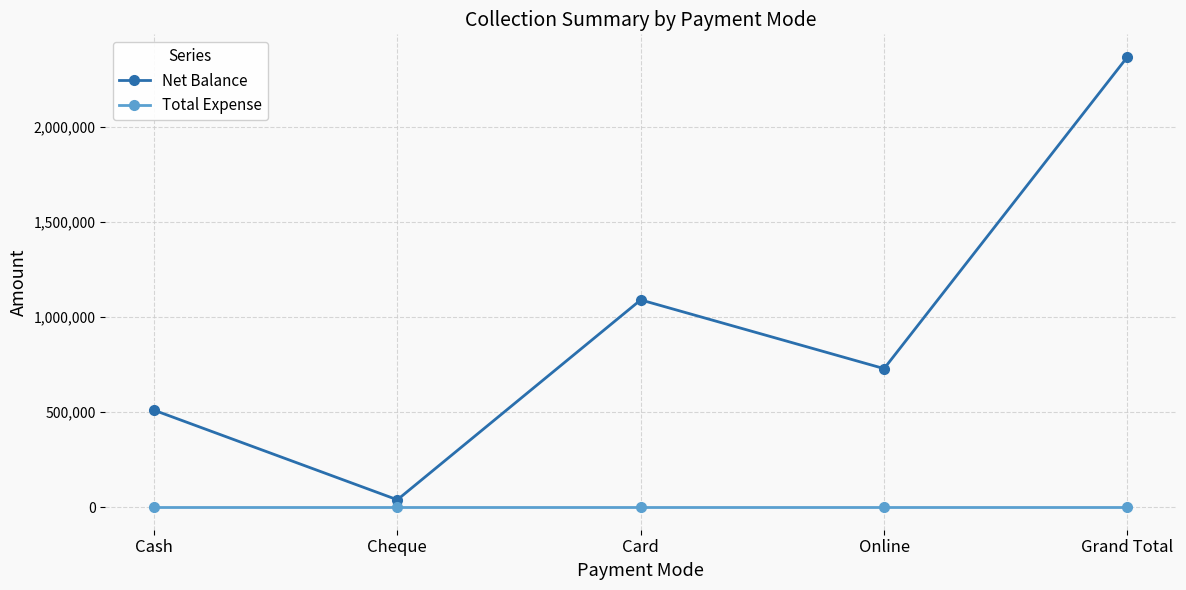

At which label does Net Balance reach its minimum?

Cheque